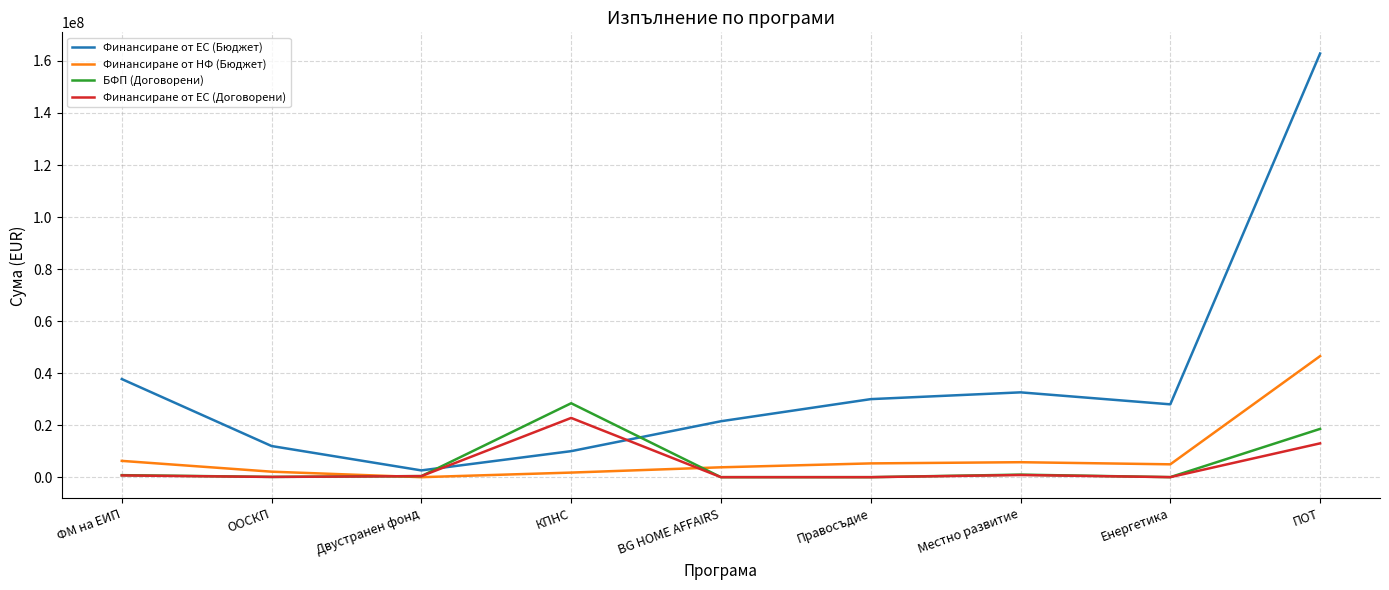

Between ФМ на ЕИП and Двустранен фонд, which series saw the biggest shift?

Финансиране от ЕС (Бюджет)